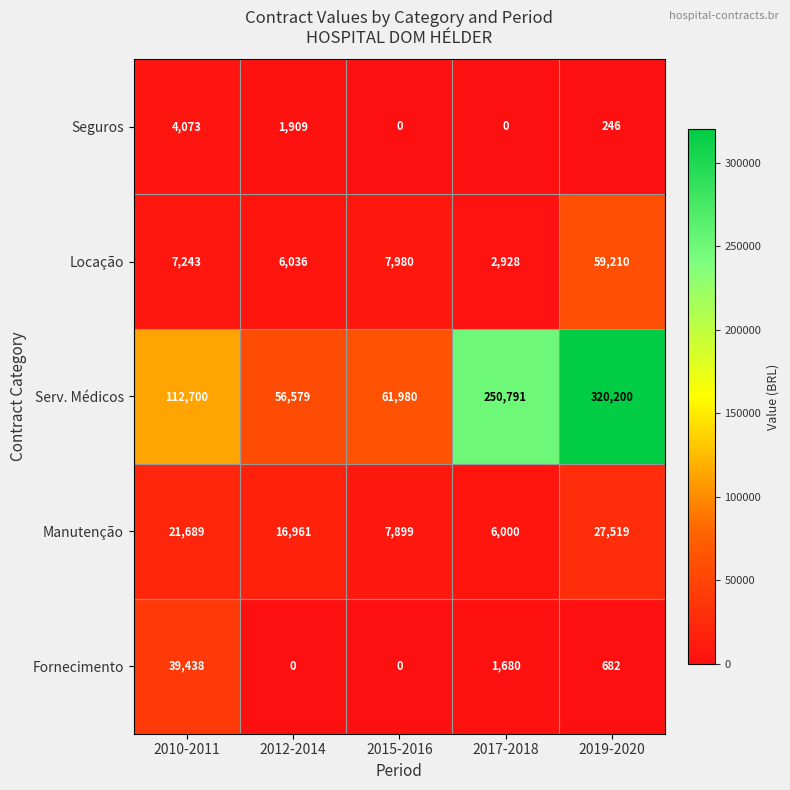

Which series has the largest total across all categories?

Serv. Médicos